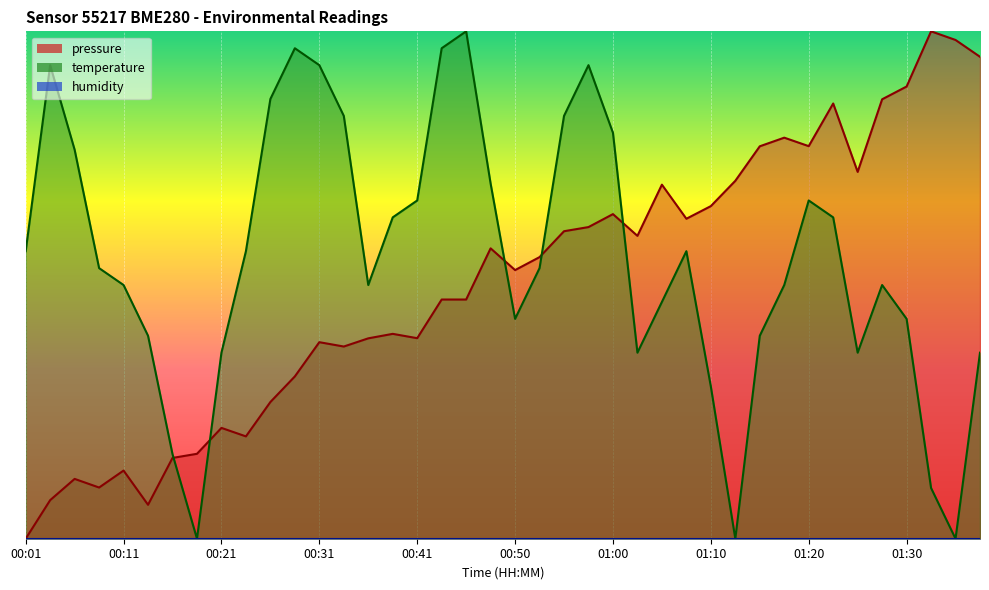

Is it true that pressure equals 2.7 at 01:15?

True